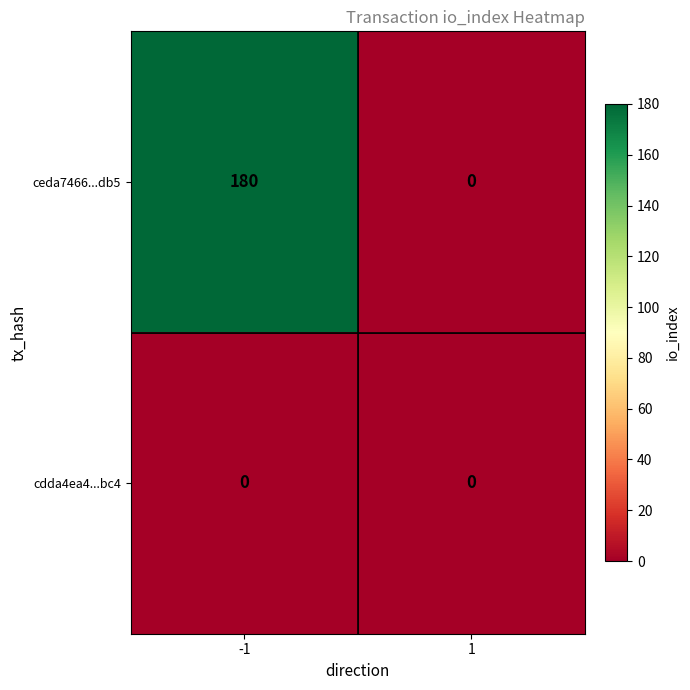

At which category is the sum across all series the highest?

-1